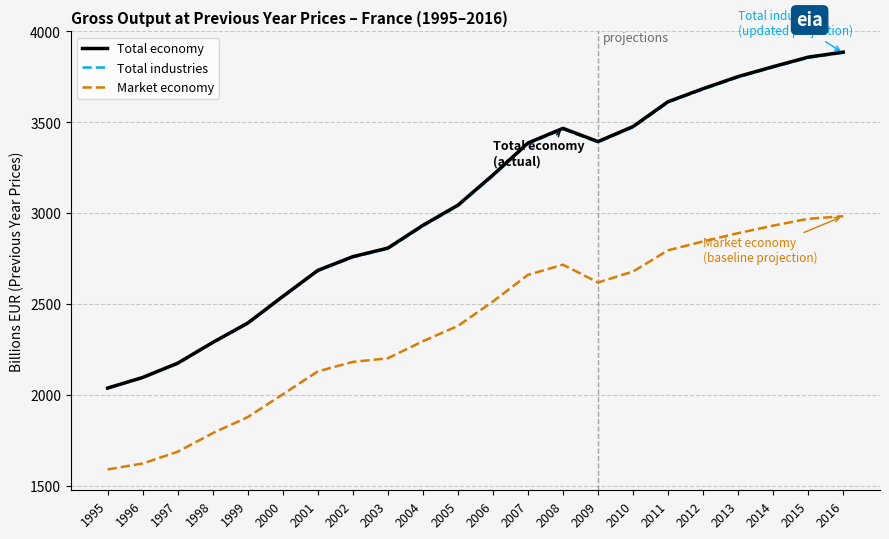

How many lines are shown in the chart?

3